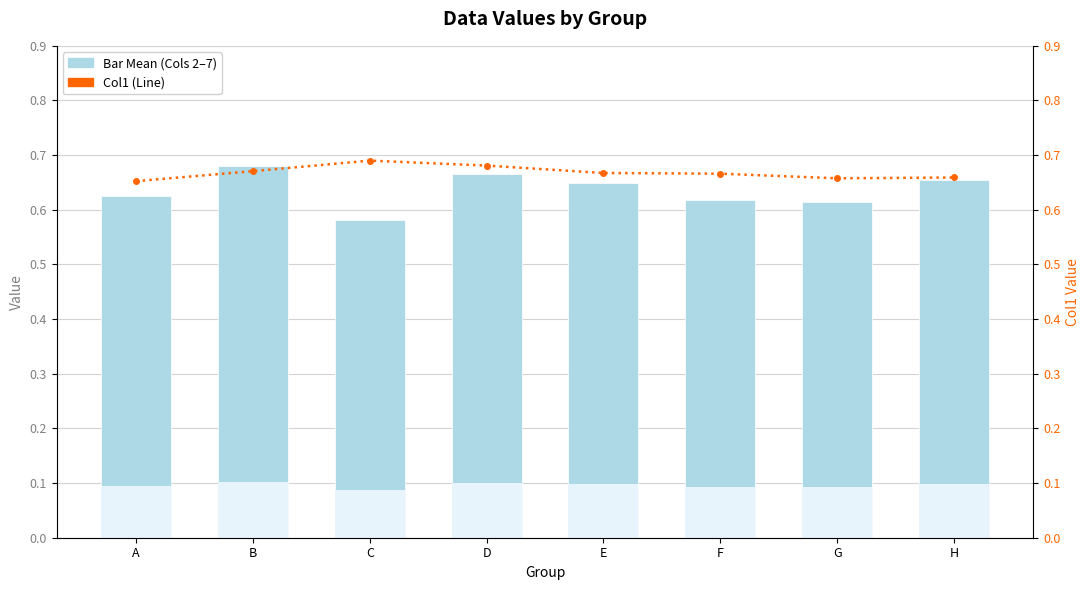

What is the sum of the Col1 (Line) values at G and F?

1.3